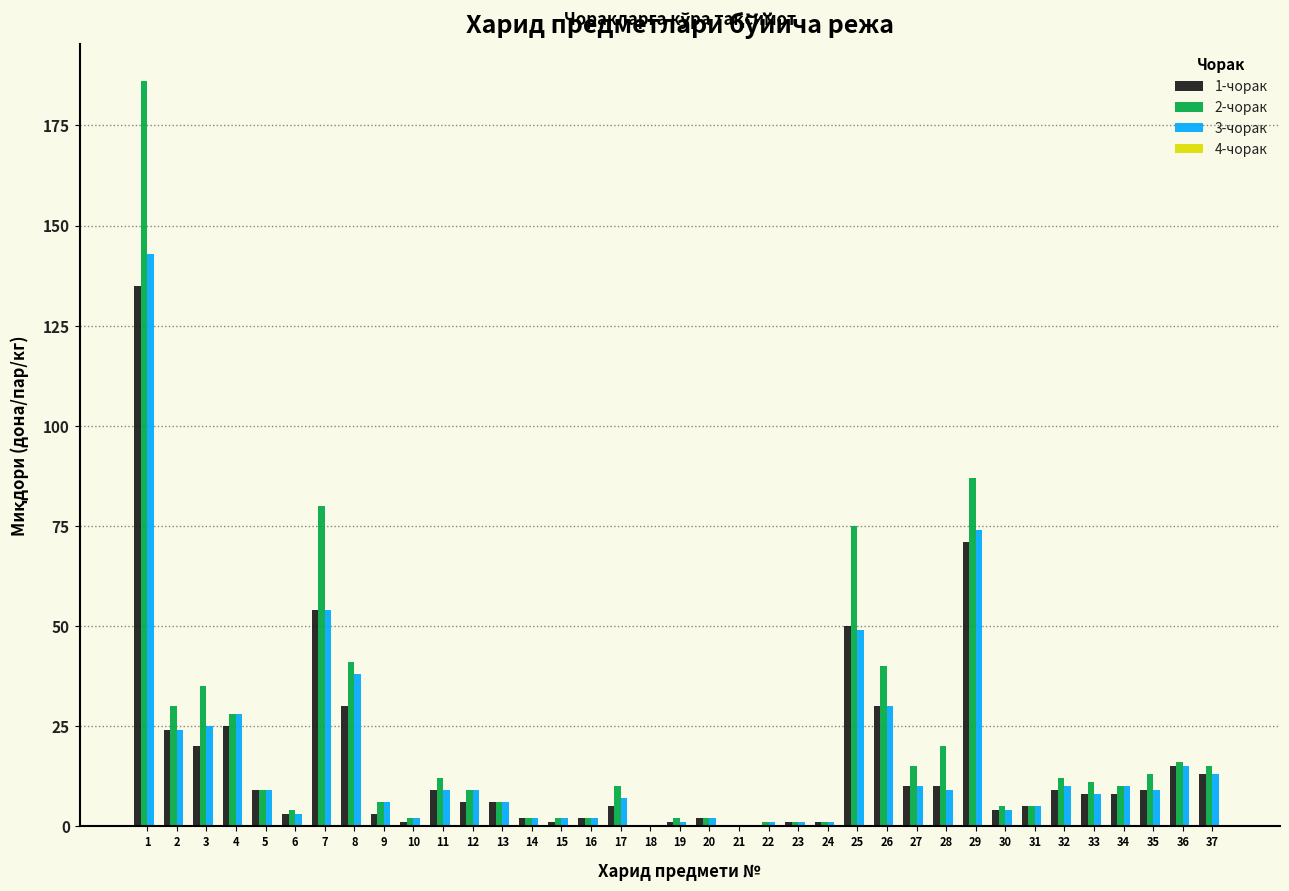

Between 7 and 32, which series saw the biggest shift?

2-чорак